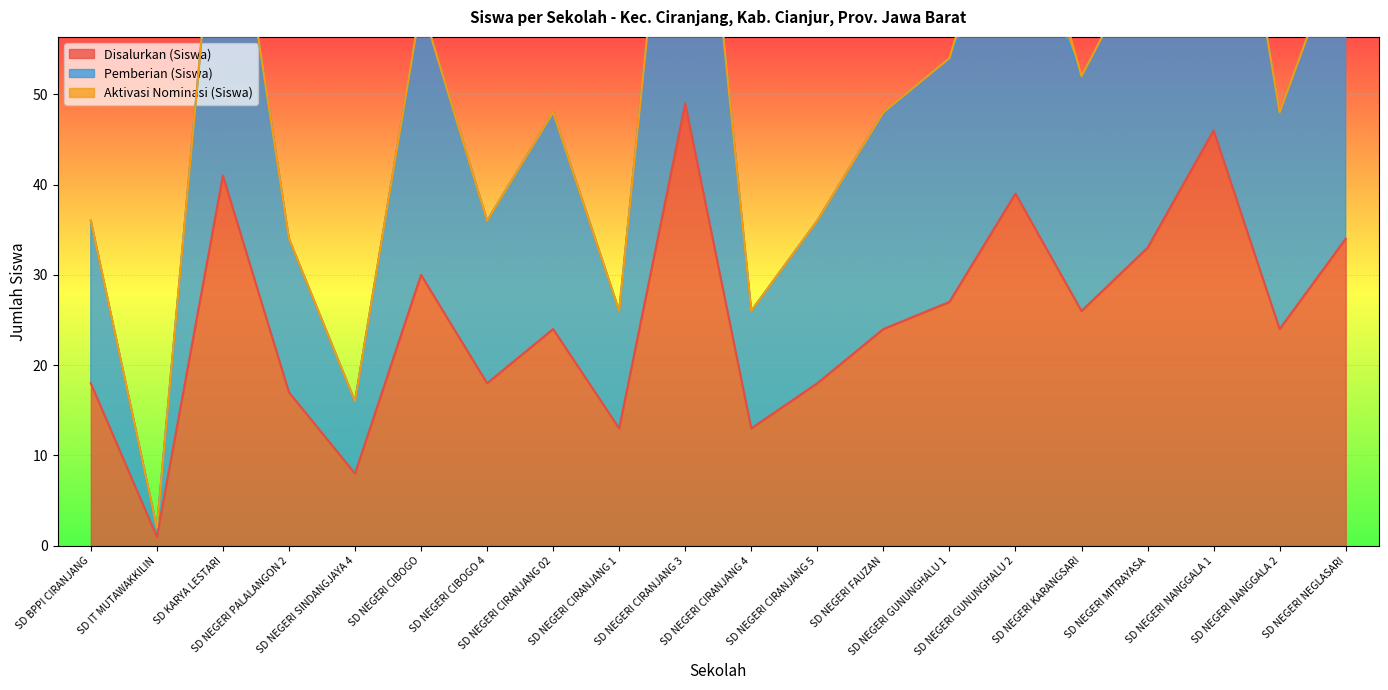

True or false: Disalurkan (Siswa) has a value of 18 at SD NEGERI CIRANJANG 5.

True